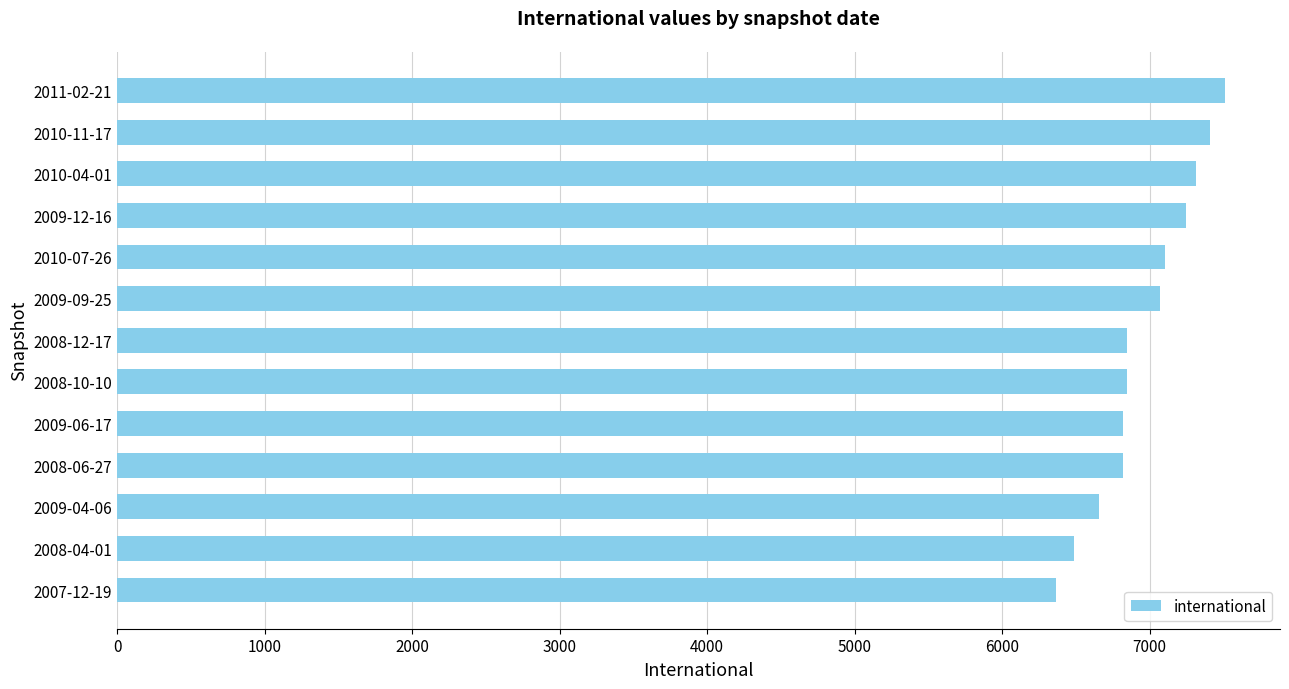

At which category does the chart reach its peak across all series?

2011-02-21